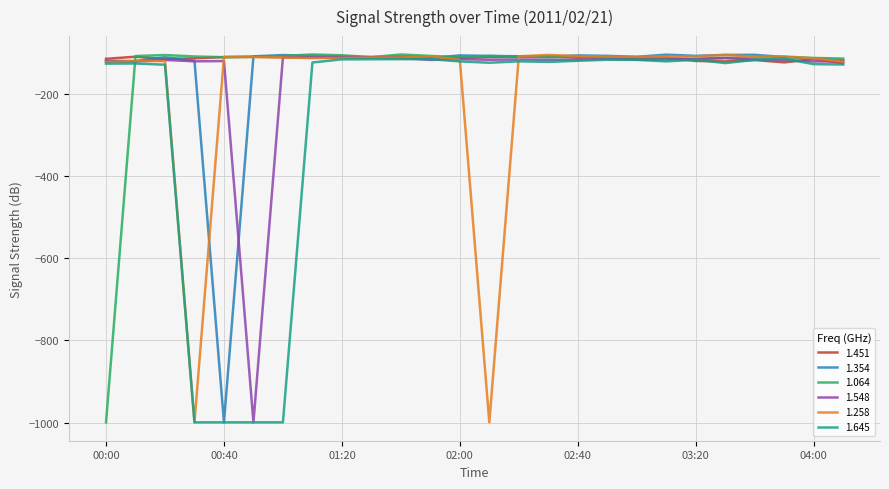

What is the minimum value shown in the chart?

-999.0